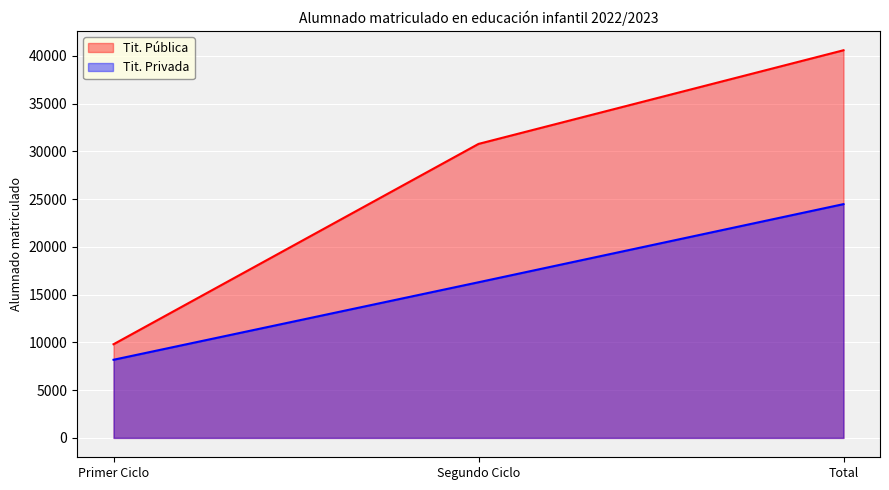

What position from the right is Primer Ciclo?

3